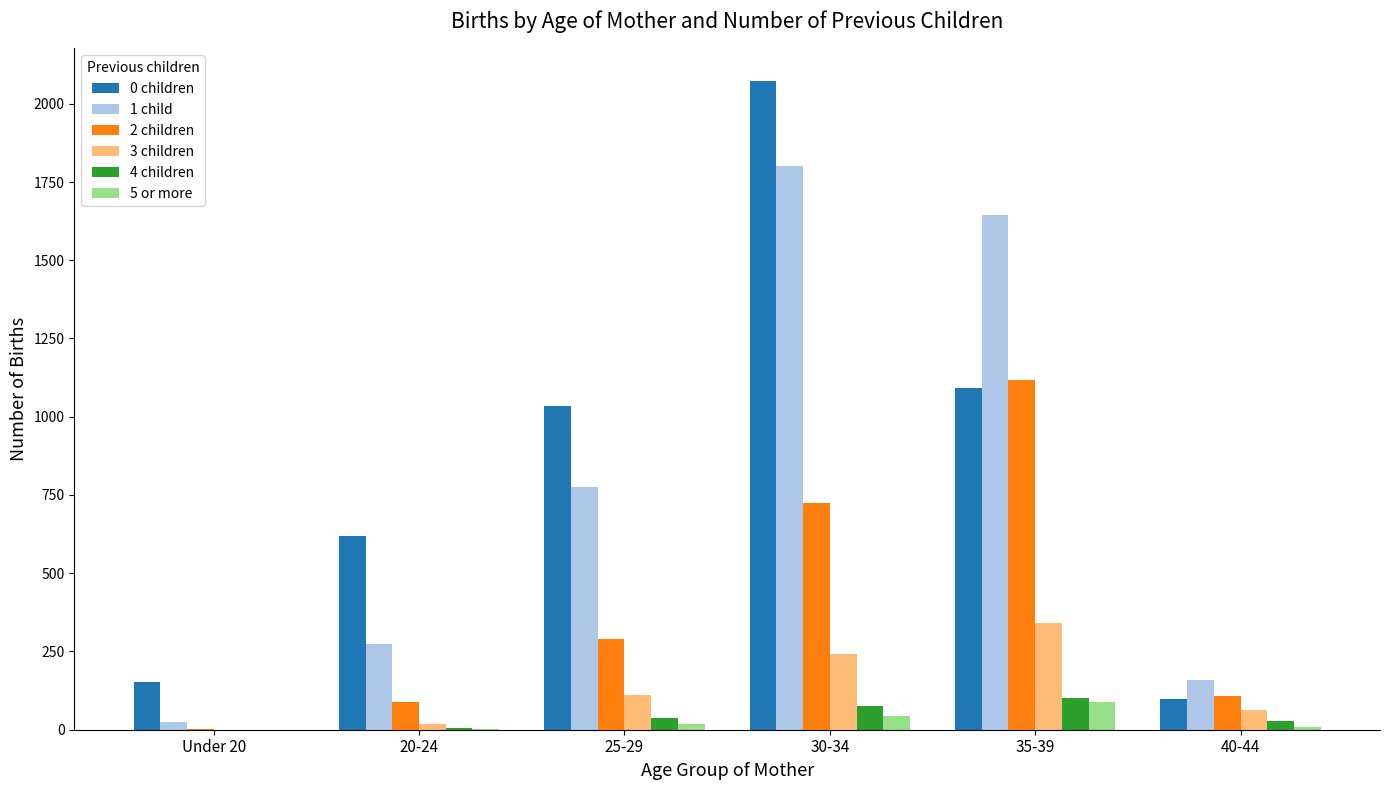

Are the bars grouped side by side (vs. stacked)?

Yes